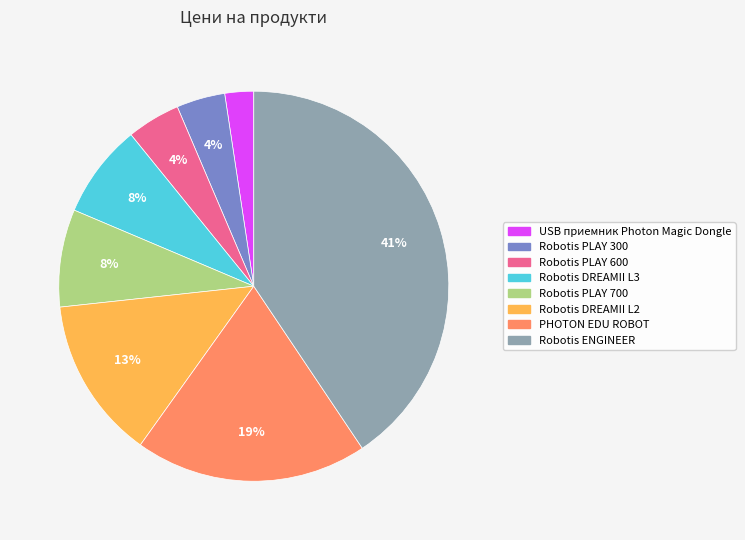

The PHOTON EDU ROBOT slice represents 19% of the pie. True or false?

True